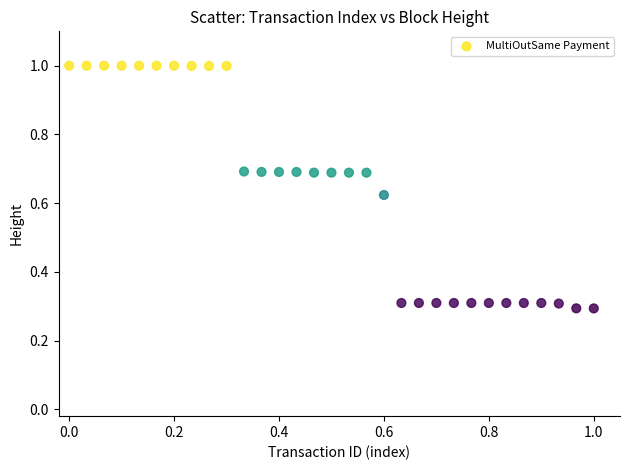

What is the range of X values (max minus min)?

1.0